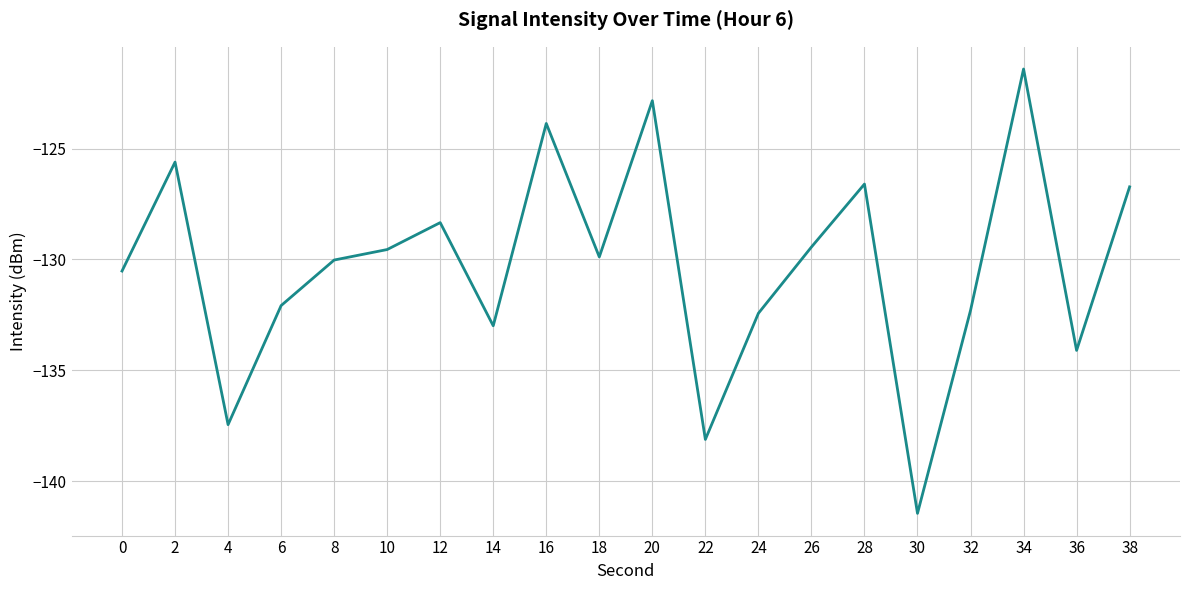

True or false: the data shows -132.3 at 32.

True